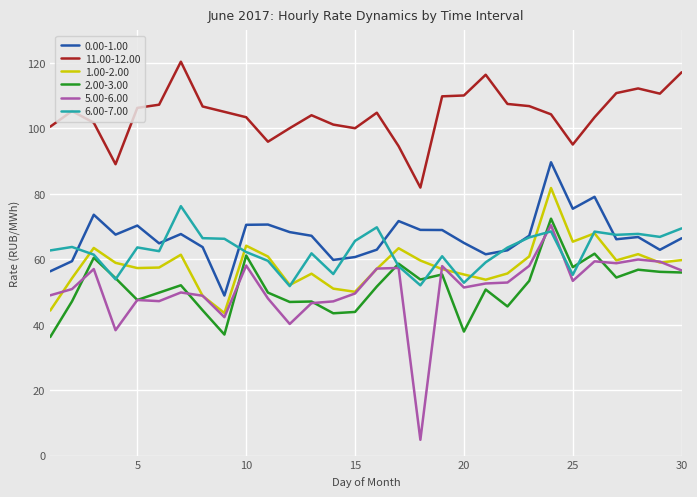

What is the minimum value for 6.00-7.00?

51.8